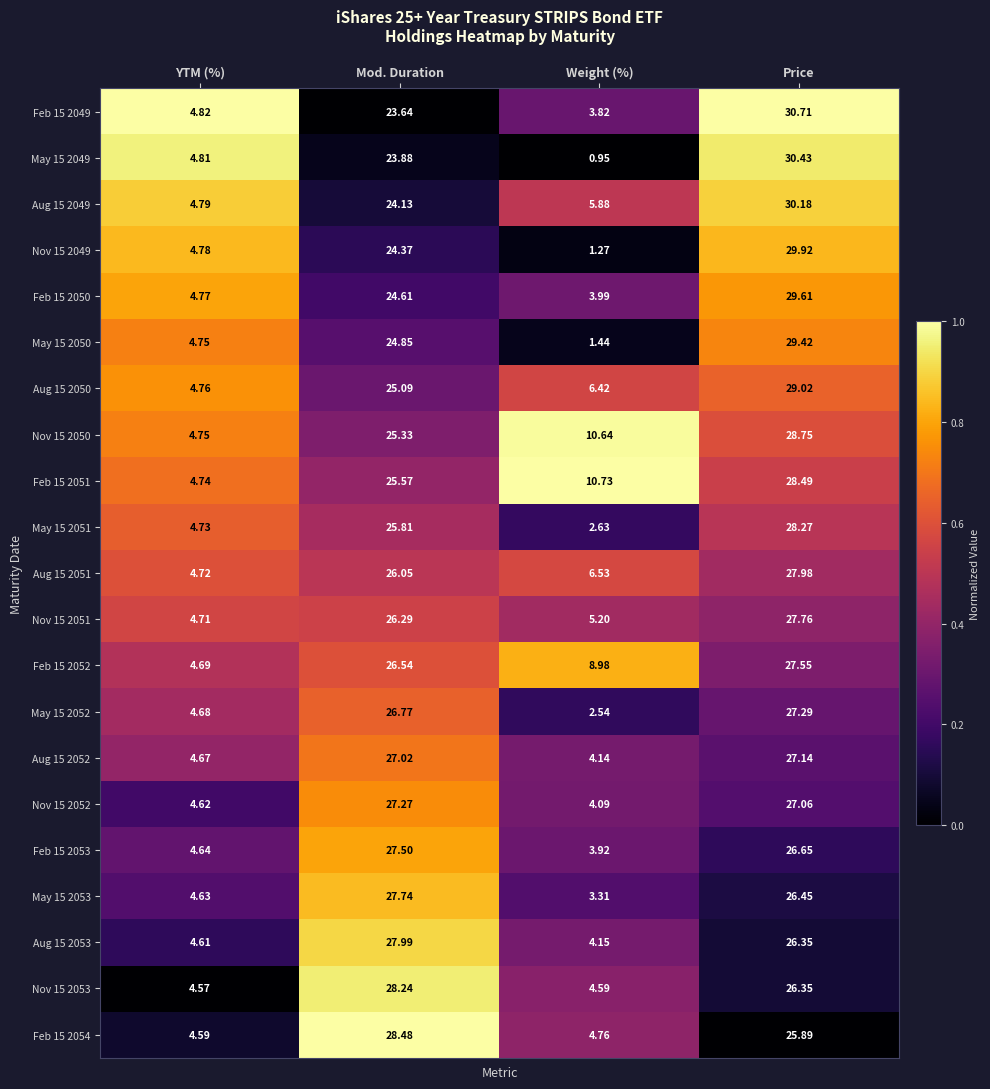

Where does the Nov 15 2050 series first go above 25?

Mod. Duration